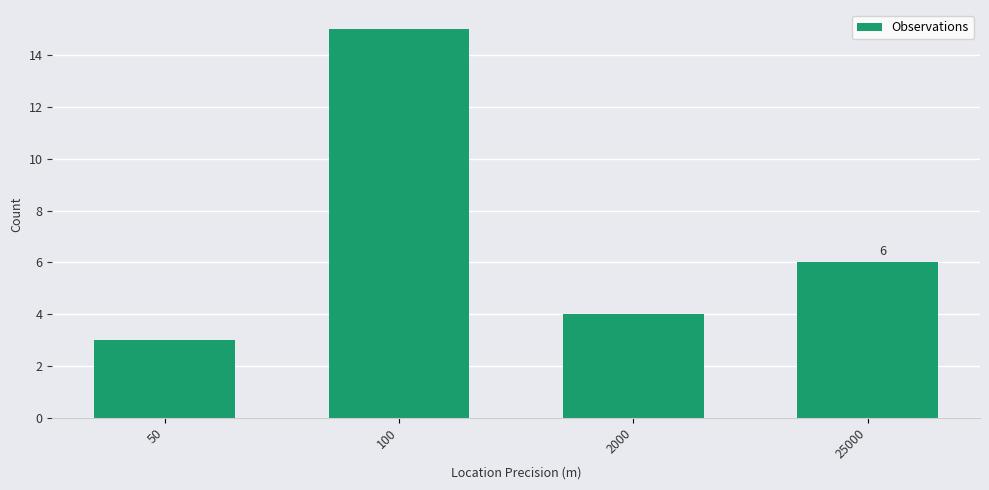

How many distinct data groups are displayed?

1